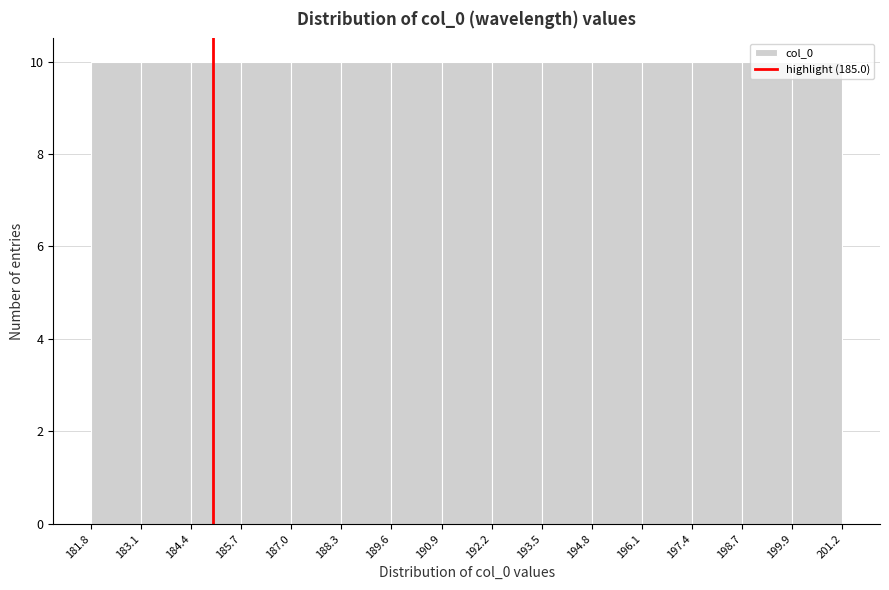

Reading left to right, transcribe this chart: for each bar, give the range it covers on the x-axis and its height. The values are not printed on the chart, so give them approximately, as read against the axis.

181.8 to 183.1: 10
183.1 to 184.4: 10
184.4 to 185.7: 10
185.7 to 187.0: 10
187.0 to 188.3: 10
188.3 to 189.6: 10
189.6 to 190.9: 10
190.9 to 192.2: 10
192.2 to 193.5: 10
193.5 to 194.8: 10
194.8 to 196.1: 10
196.1 to 197.4: 10
197.4 to 198.7: 10
198.7 to 199.9: 10
199.9 to 201.2: 10